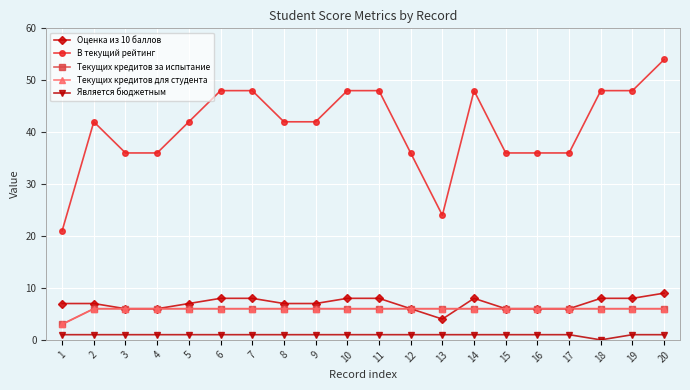

At which label is Является бюджетным closest to 0?

18